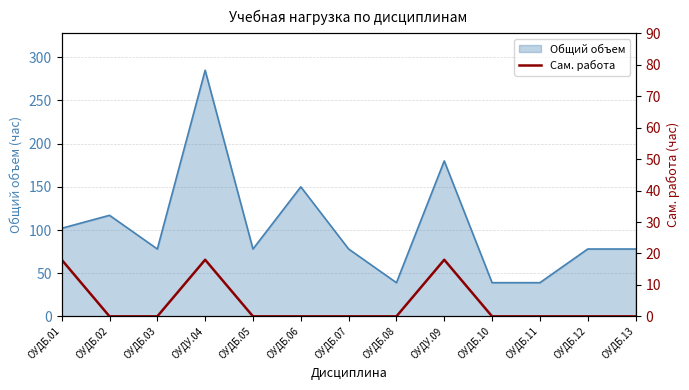

The value of Общий объем at ОУДБ.10 is 39. True or false?

True